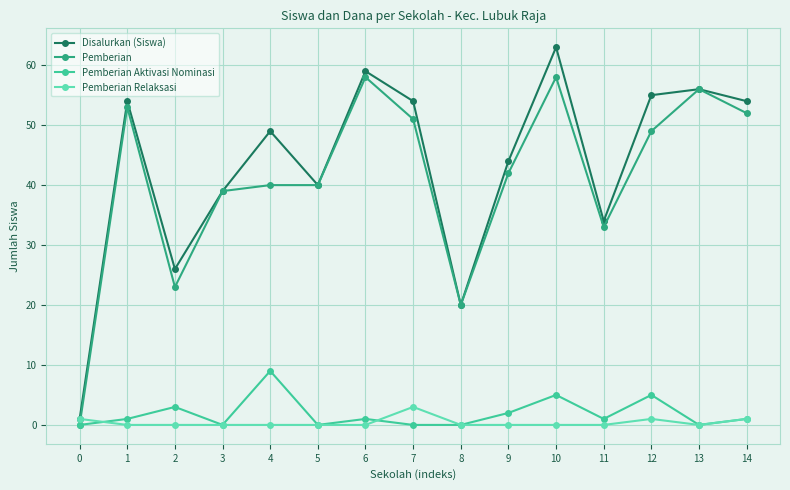

Between 4 and 13, which series saw the biggest shift?

Pemberian